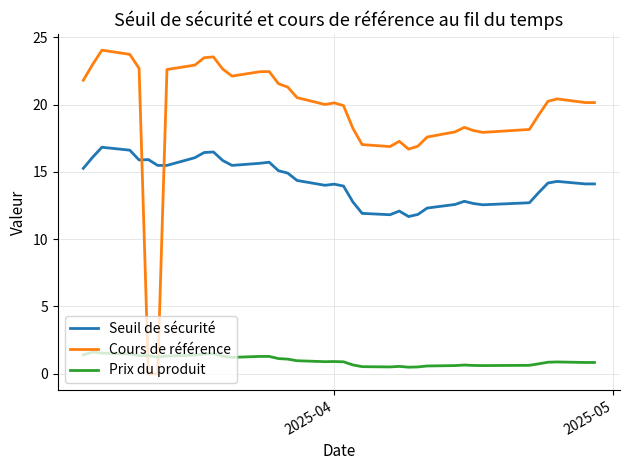

What is the approximate value of Prix du produit at 2025-05?

0.8